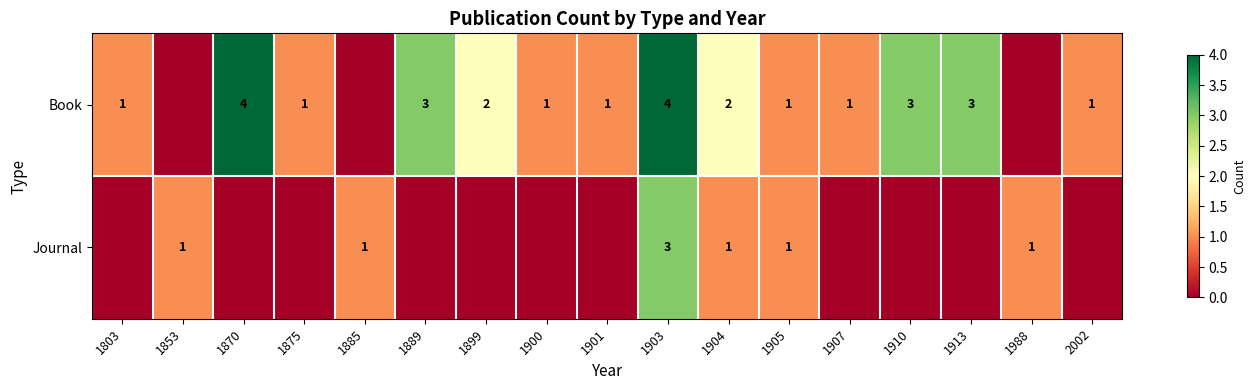

At 1903, list the series in order from smallest to largest.

Journal, Book